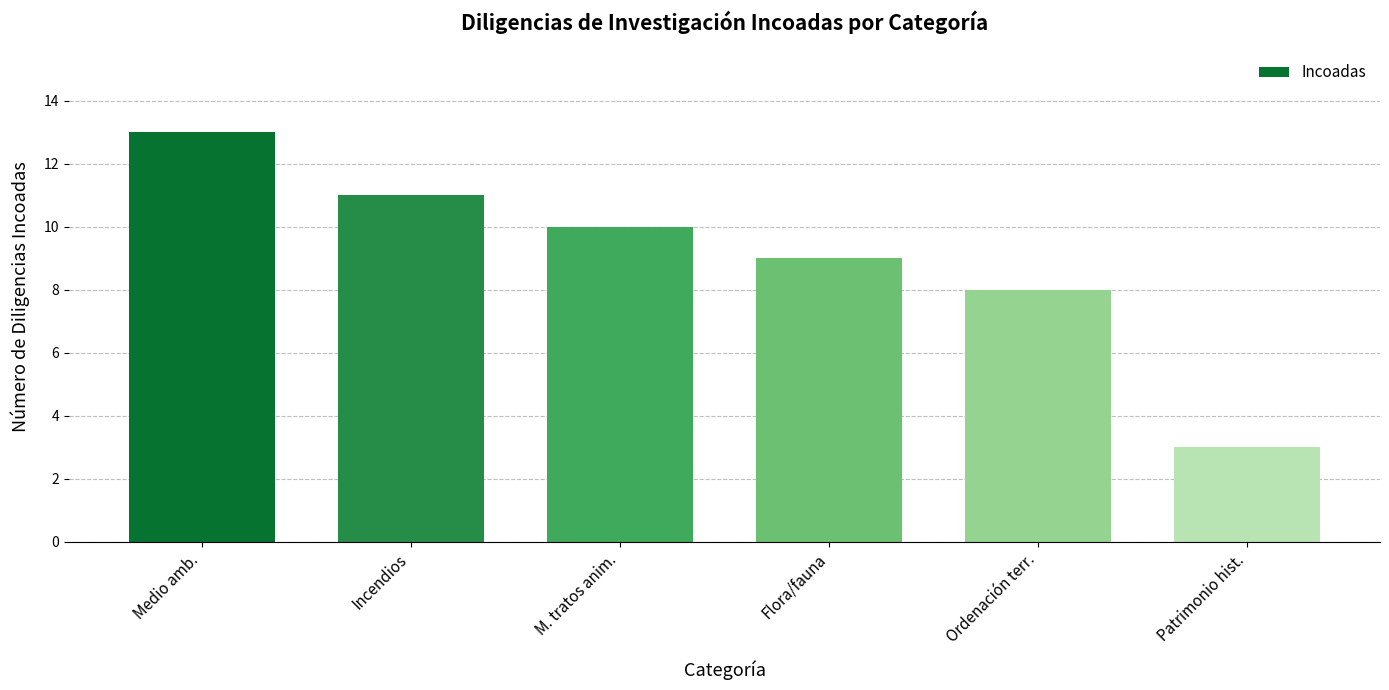

At which category does the chart reach its minimum across all series?

Patrimonio hist.